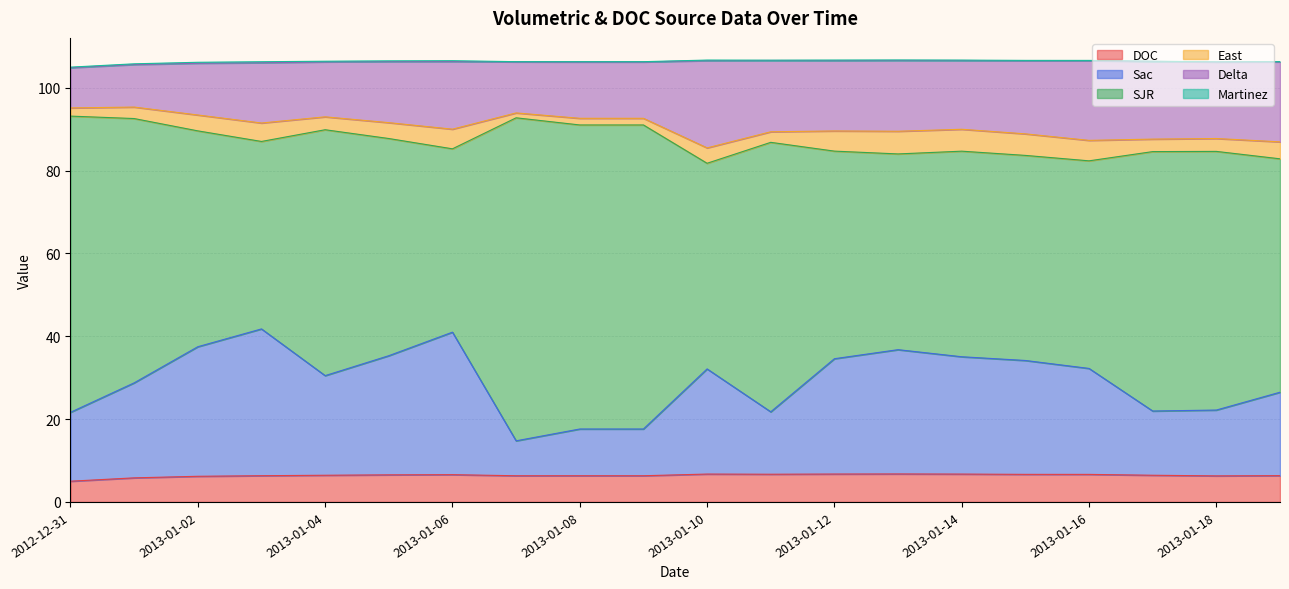

At which label does Sac first exceed 32?

2013-01-02